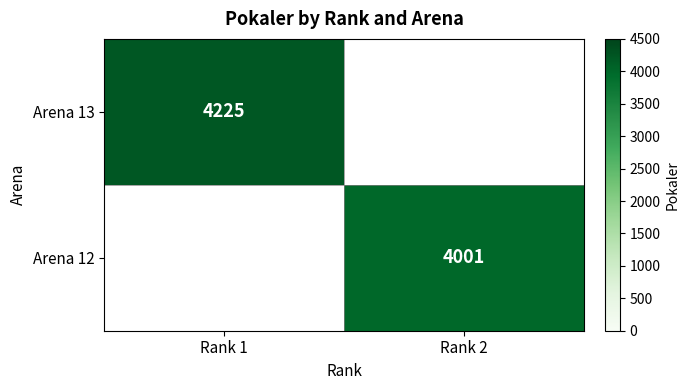

True or false: Arena 12 has a value of 5692 at Rank 2.

False